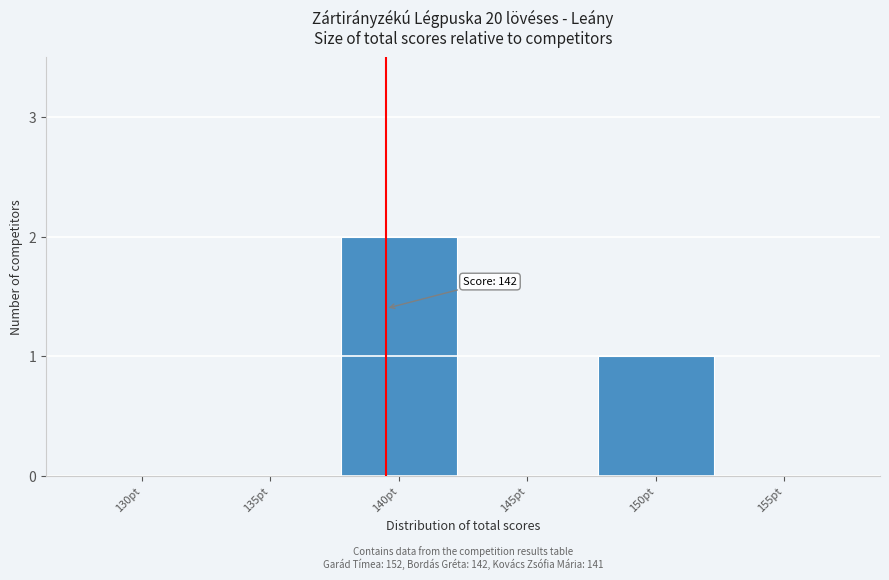

Reading right to left, what are all the values shown in this chart?

155pt=0	150pt=1	145pt=0	140pt=2	135pt=0	130pt=0